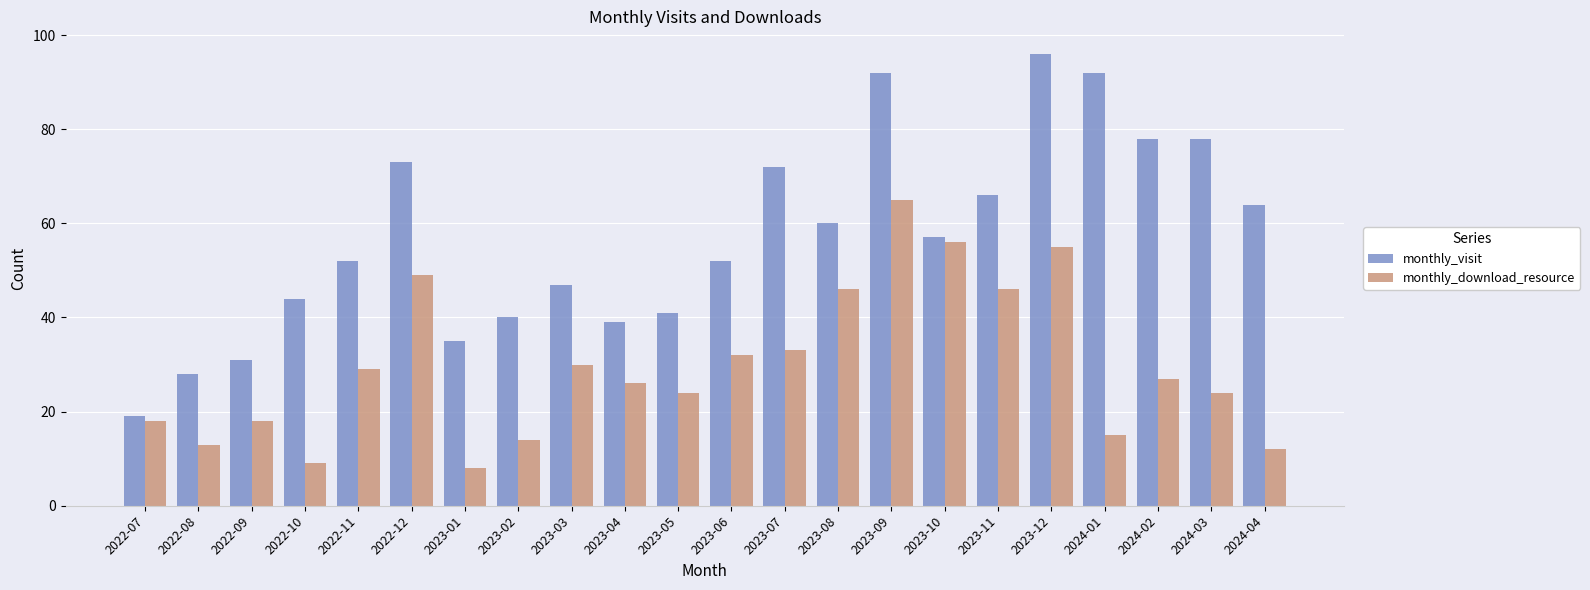

What is the difference between the highest and lowest values at 2022-11?

23